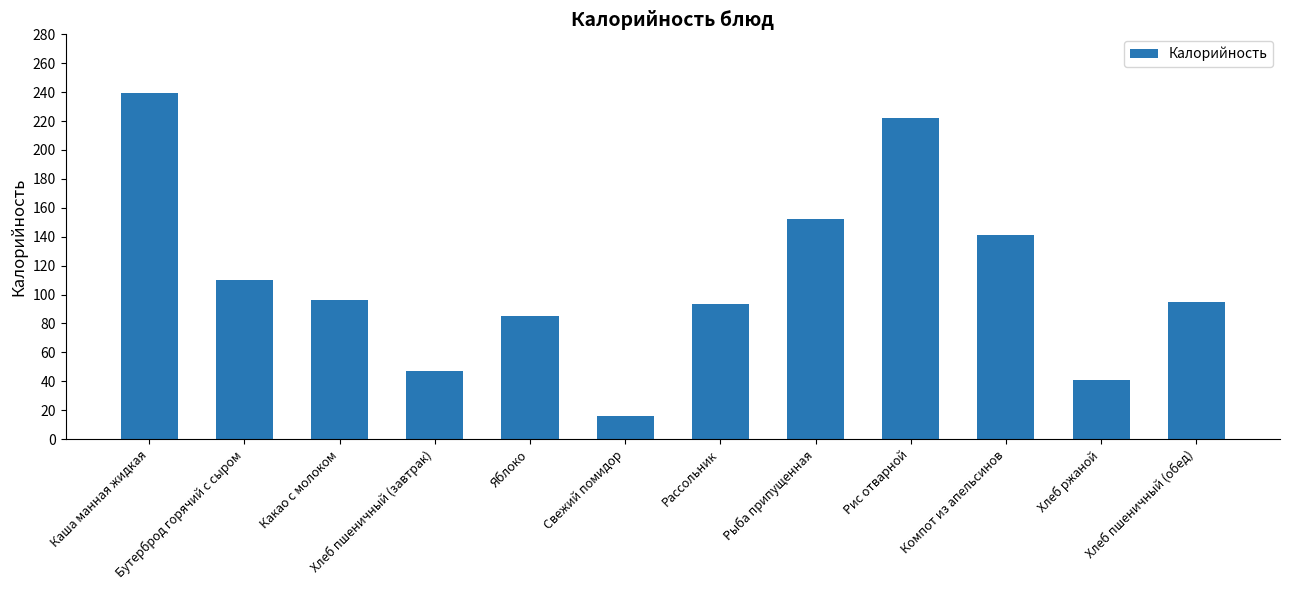

What is the label of the 5th bar from the left?

Яблоко